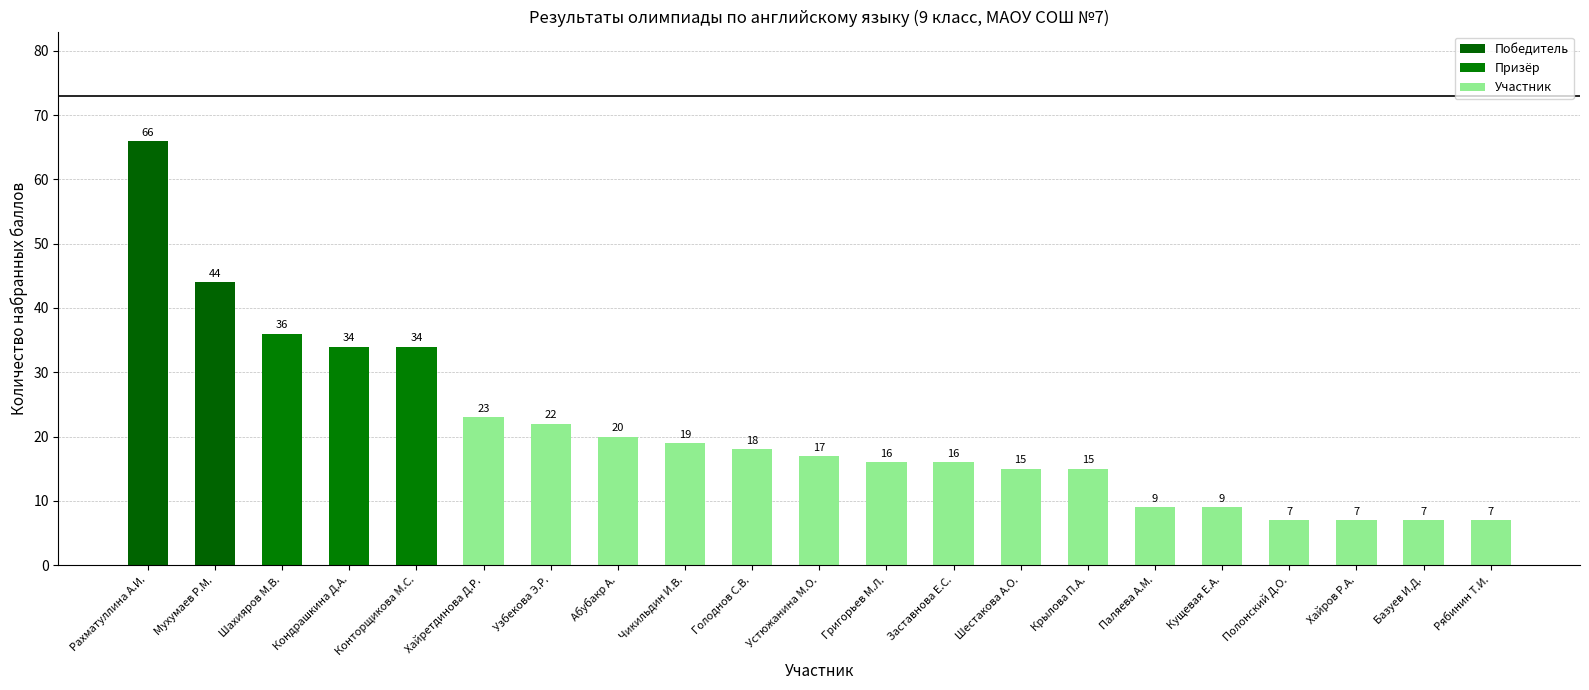

What is the label of the 6th bar from the right?

Паляева А.М.